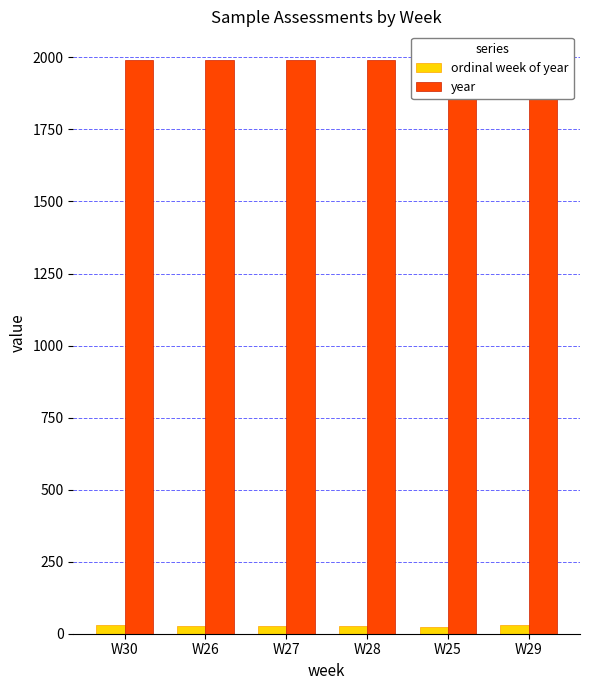

What is the spread (max minus min) of values at W27?

1964